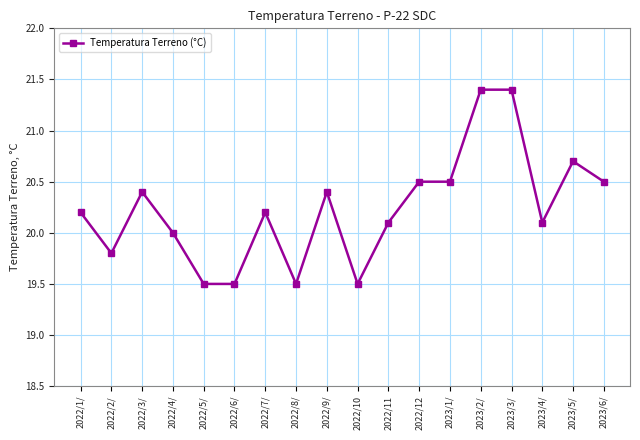

What is the sum of all values?

364.2